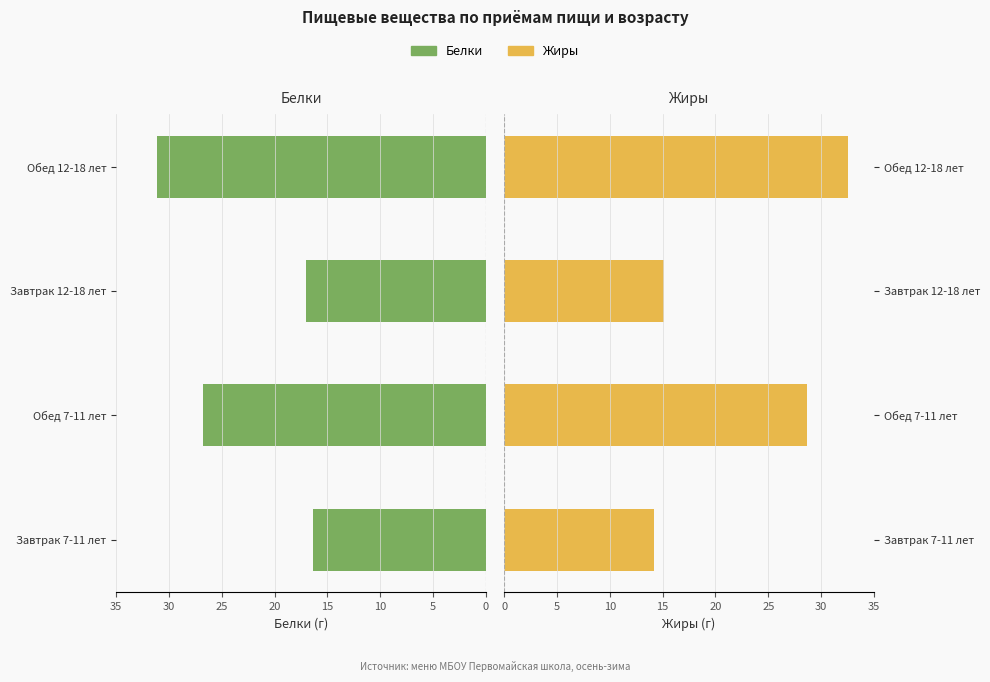

How many values in the Жиры series exceed 28?

2